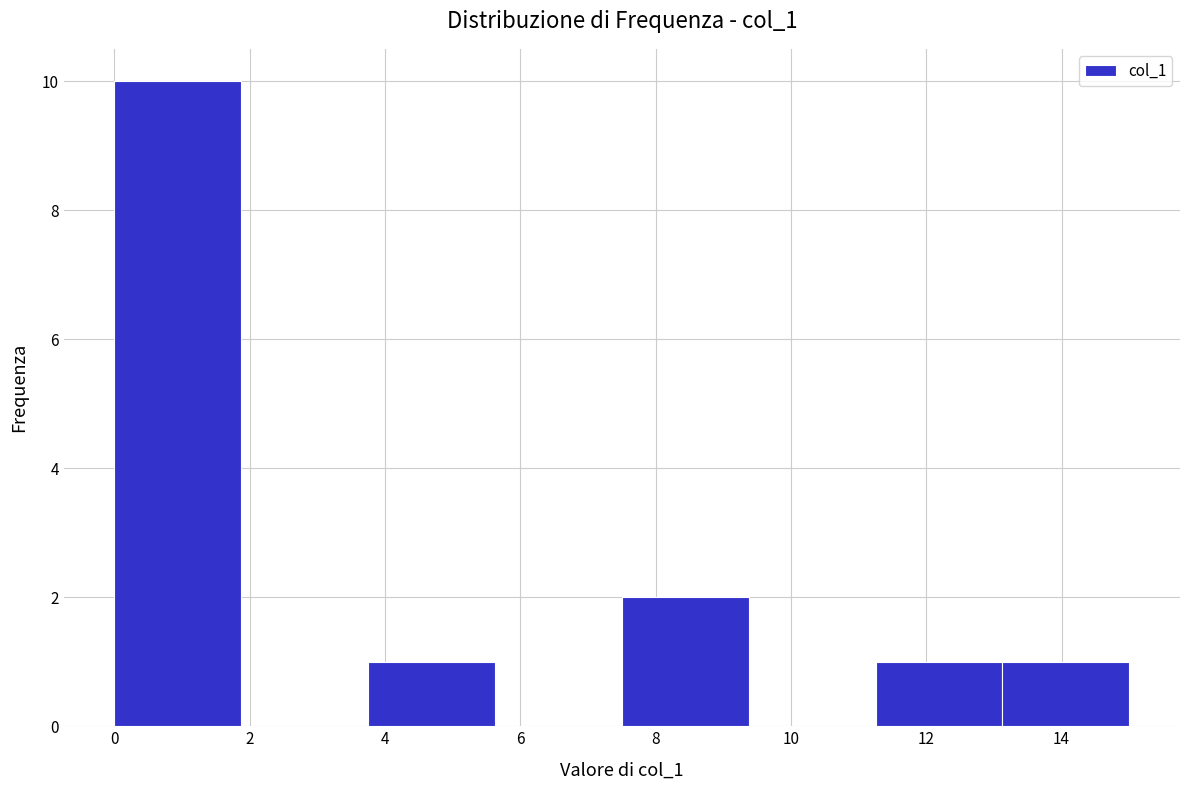

What is the height of the bar covering 0.0 to 1.8 on the x-axis? Neither the bar edges nor the heights are printed on the chart, so give them approximately, as read against the axes.

10